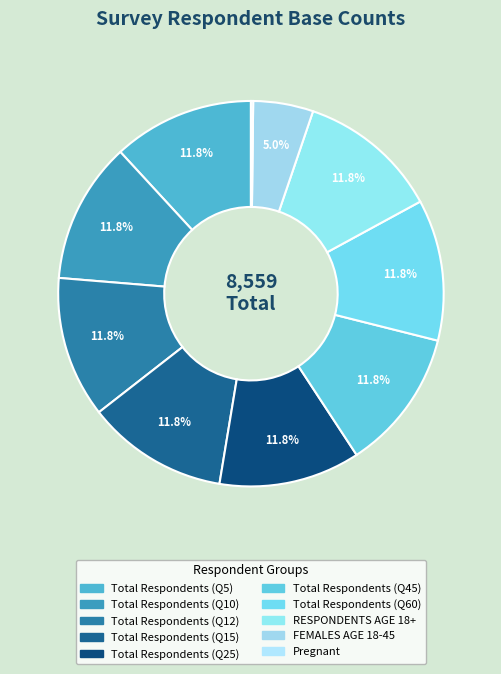

To the nearest percent, what is the average slice percentage?

10%